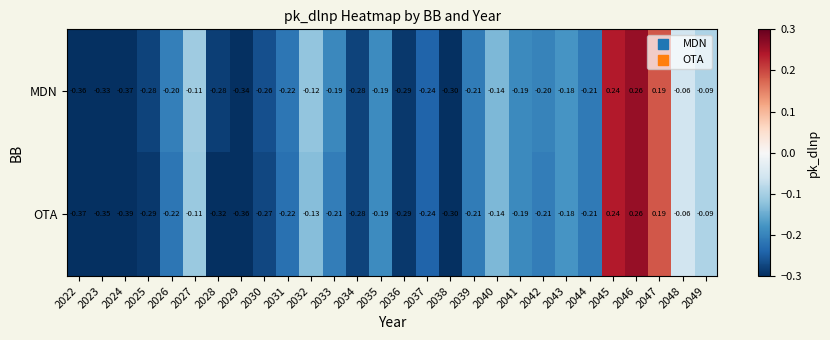

Which series has the largest total across all categories?

MDN